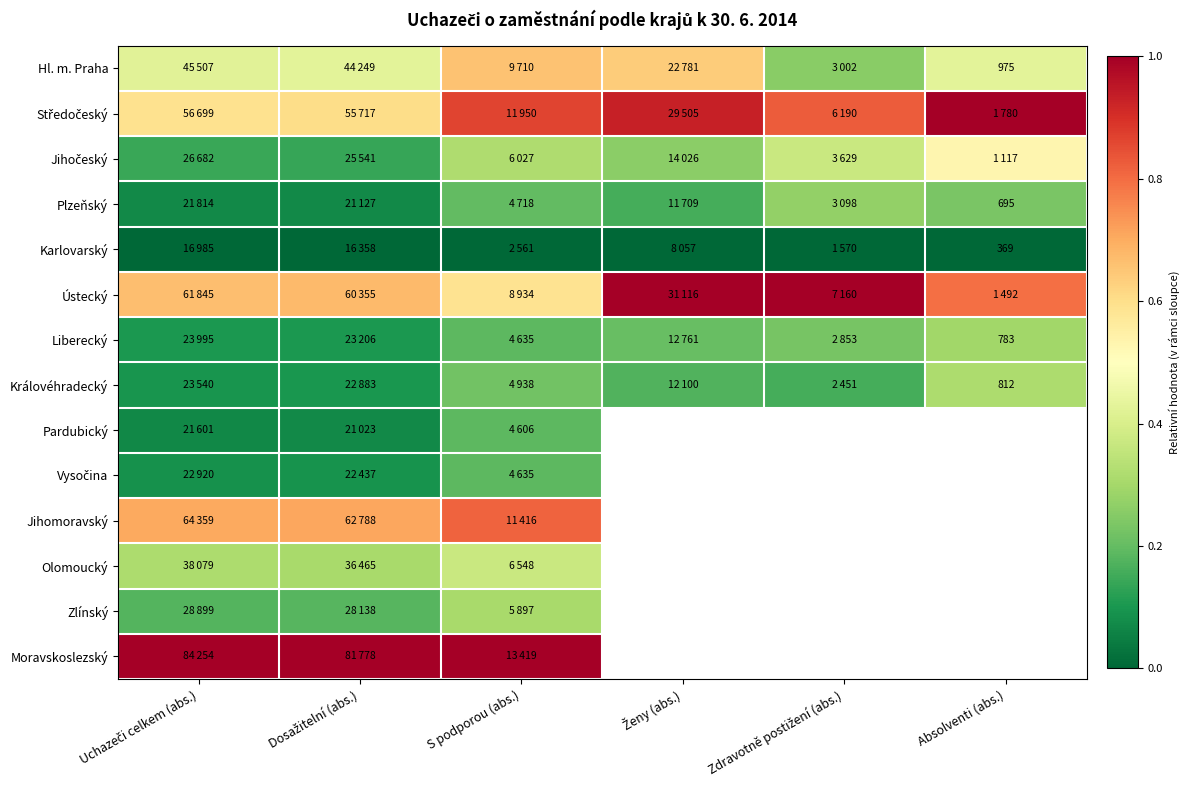

What is the maximum value shown in the chart?

1.0